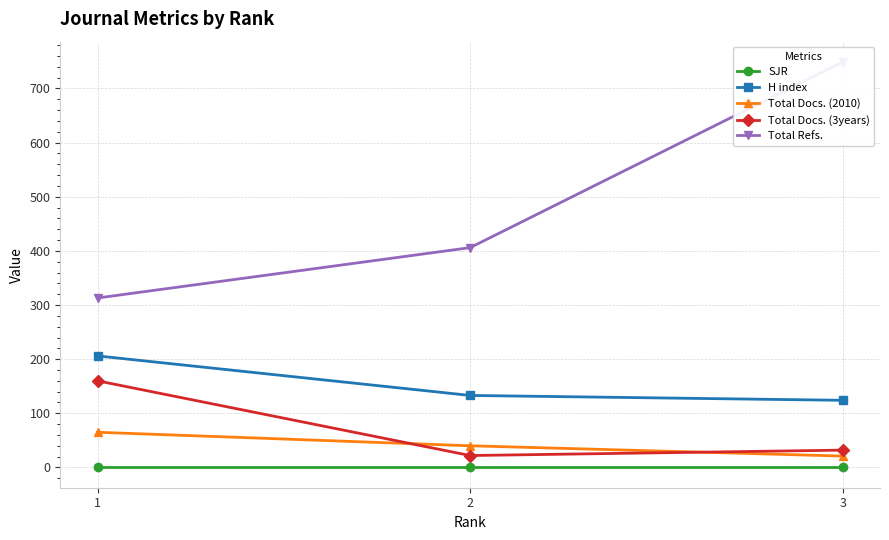

What is the approximate value of Total Refs. at 3?

749